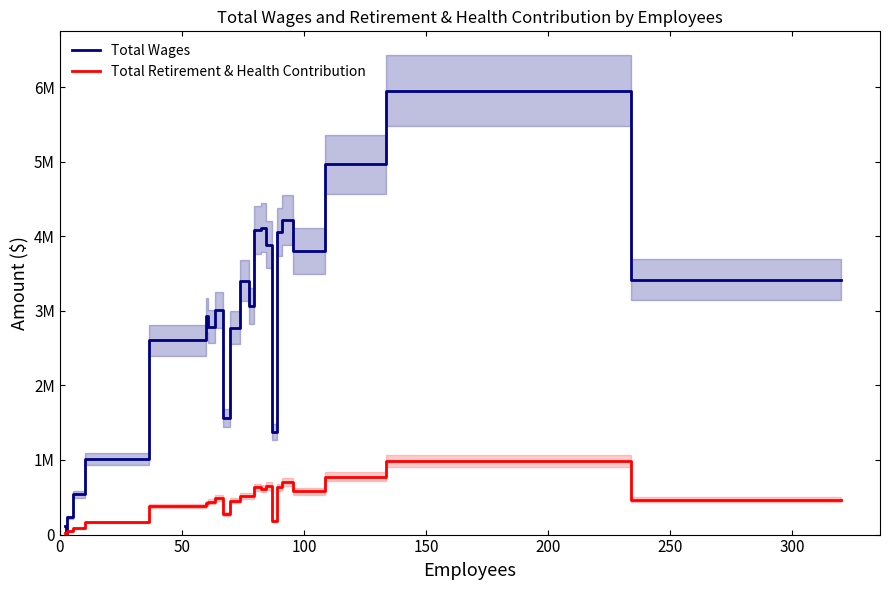

Does the chart display data point markers on the line(s)?

No